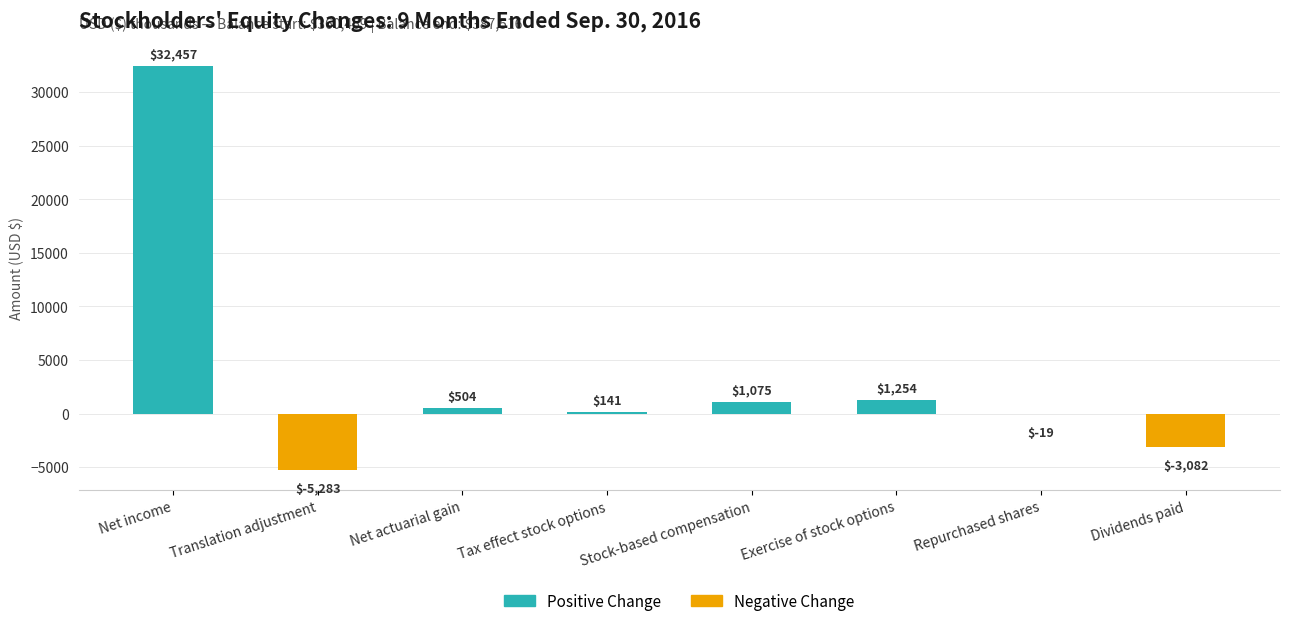

The chart shows a value of 141 at Tax effect stock options. True or false?

True